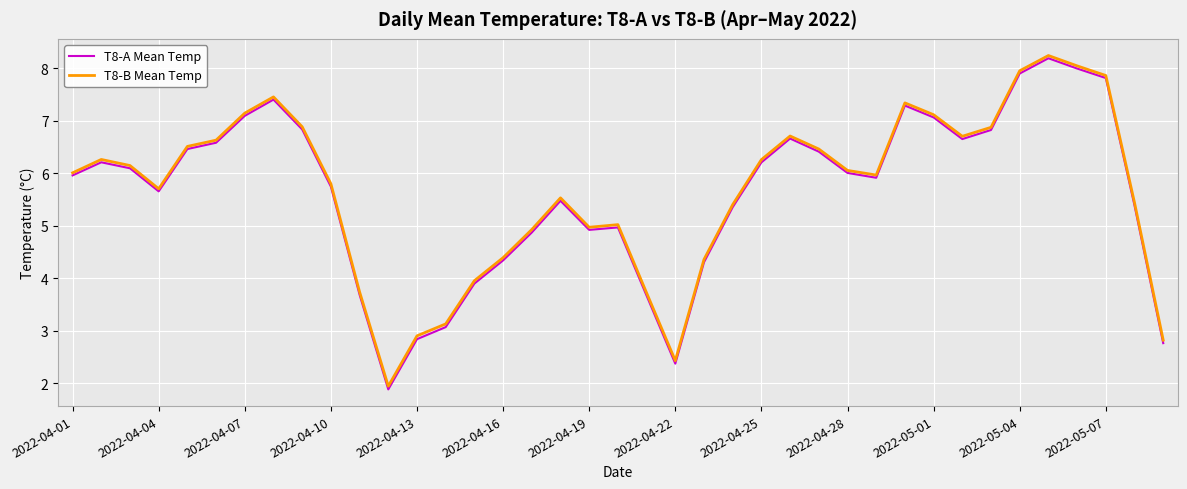

What is the minimum value for T8-A Mean Temp?

1.9